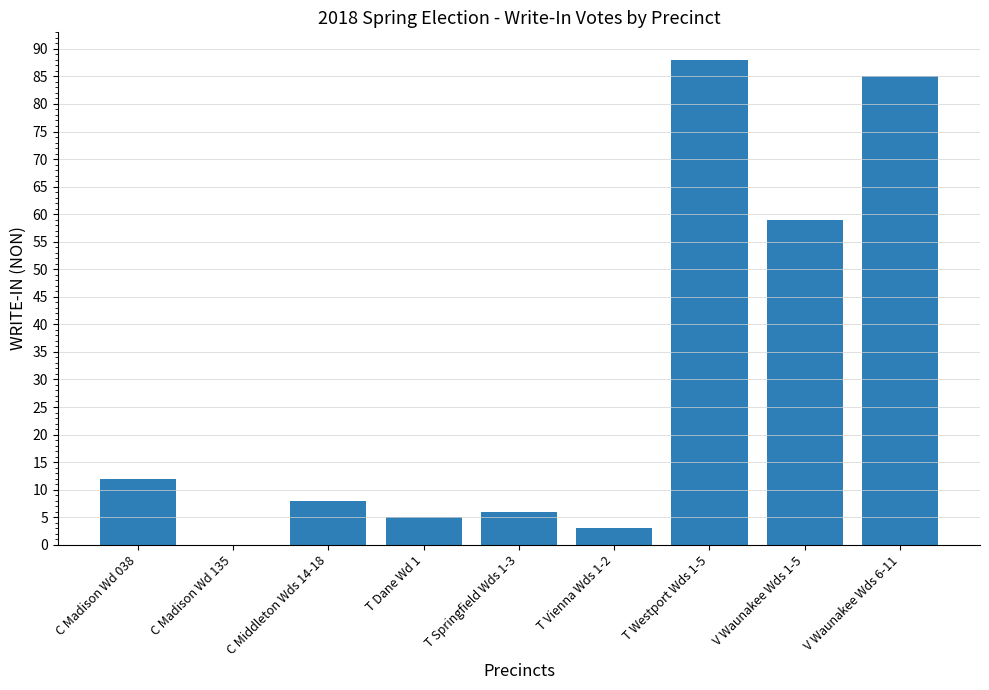

What is the sum of all values?

266